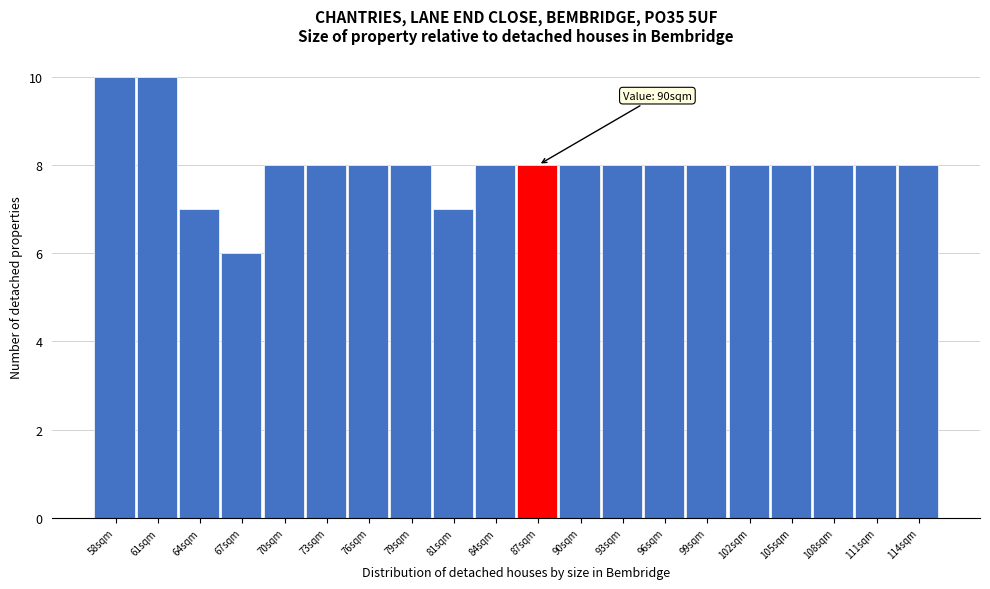

Reading right to left, extract all data points from this chart.

114sqm=8	111sqm=8	108sqm=8	105sqm=8	102sqm=8	99sqm=8	96sqm=8	93sqm=8	90sqm=8	87sqm=8	84sqm=8	81sqm=7	79sqm=8	76sqm=8	73sqm=8	70sqm=8	67sqm=6	64sqm=7	61sqm=10	58sqm=10